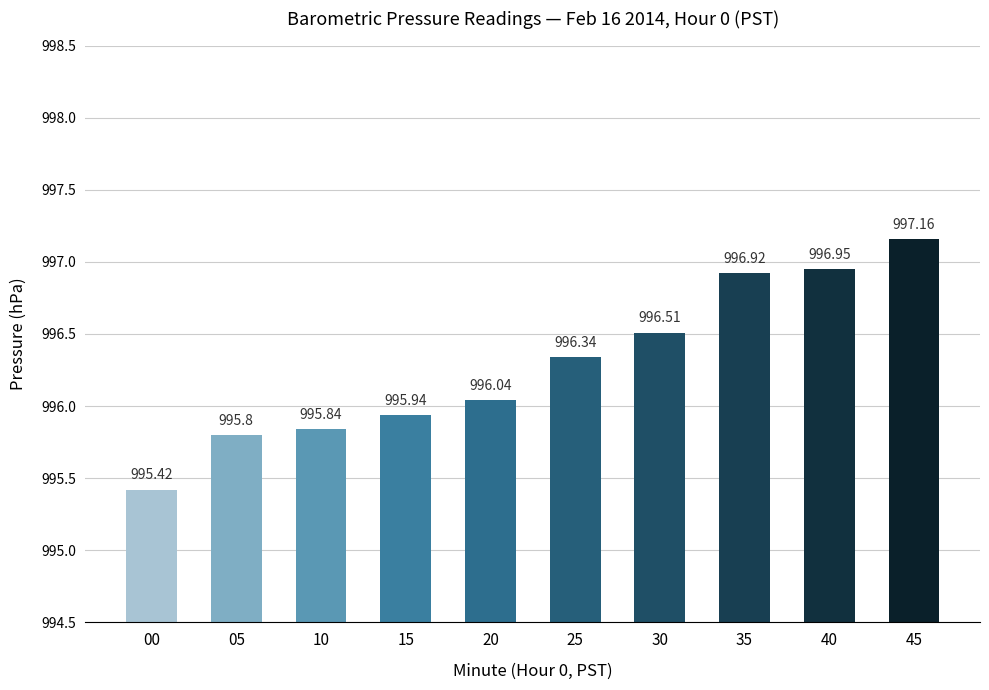

Which category has the highest value across all series?

45